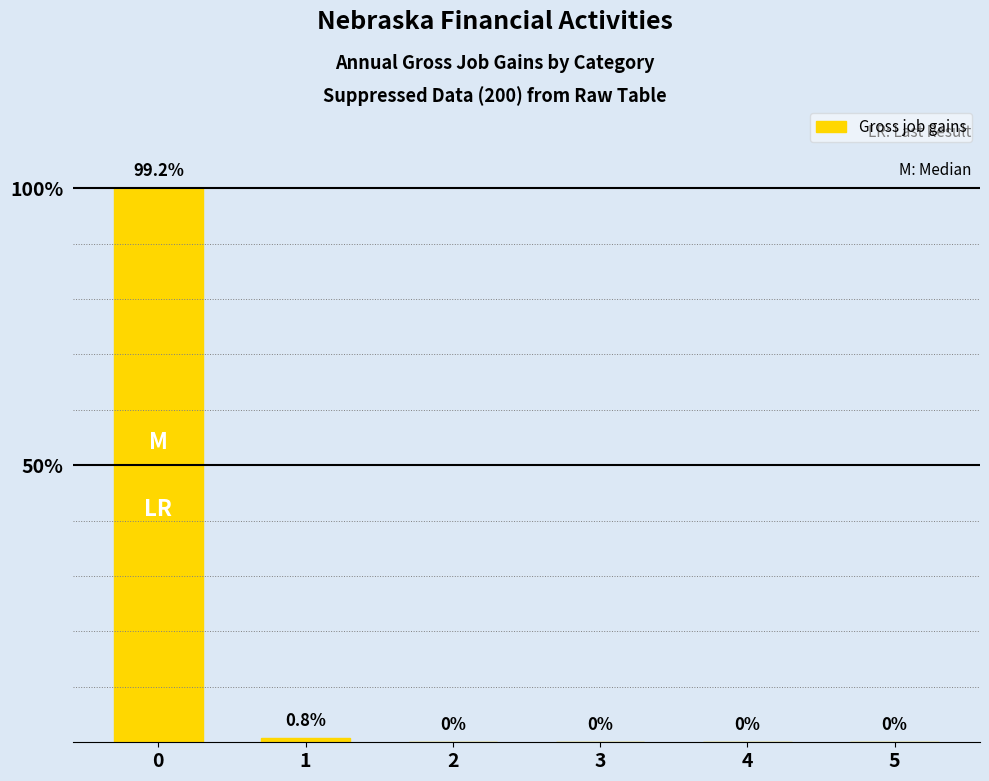

Reading left to right, extract all data points from this chart.

100.0	0.8	0.0	0.0	0.0	0.0